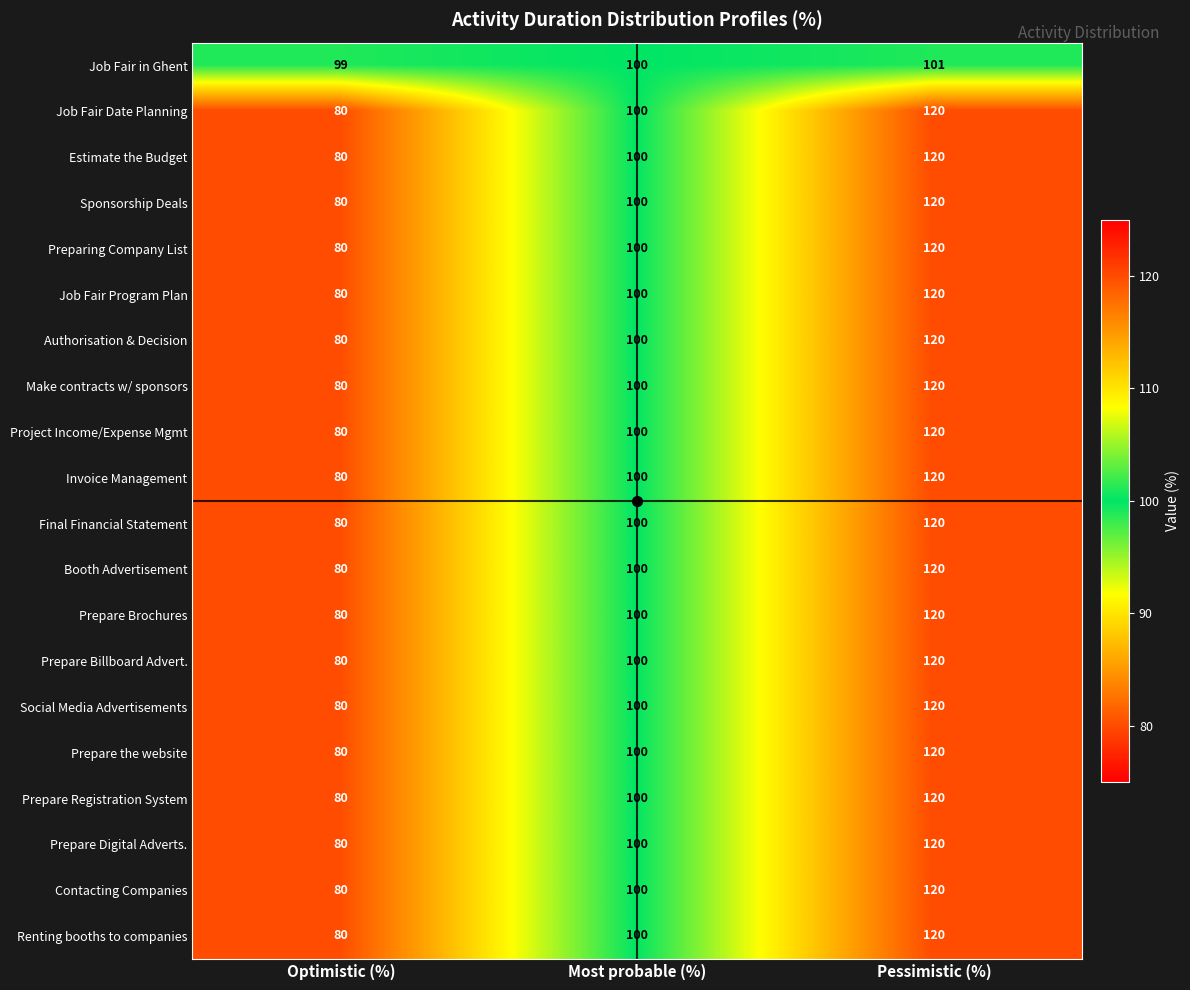

Rank the categories by Contacting Companies value from highest to lowest.

Pessimistic (%), Most probable (%), Optimistic (%)